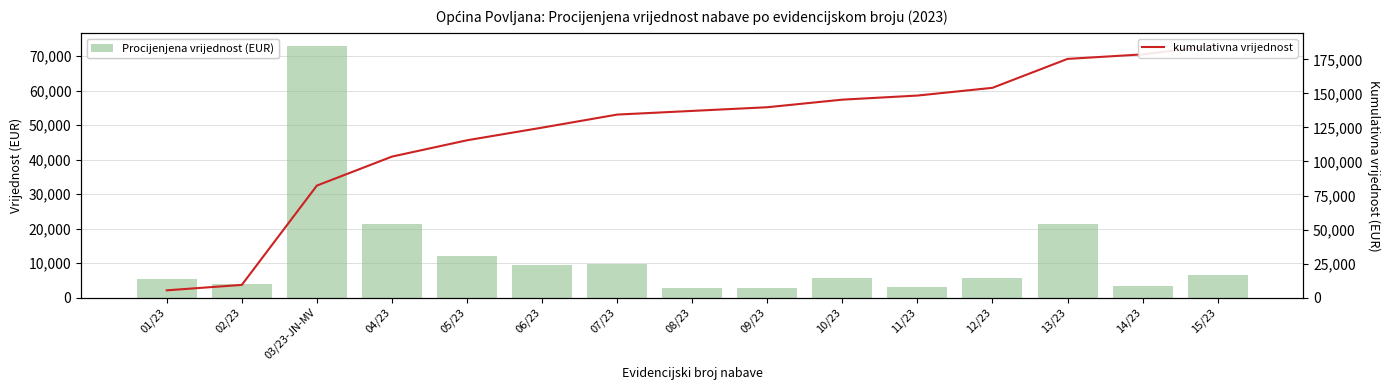

What is the sum of all kumulativna vrijednost values?

1840006.0